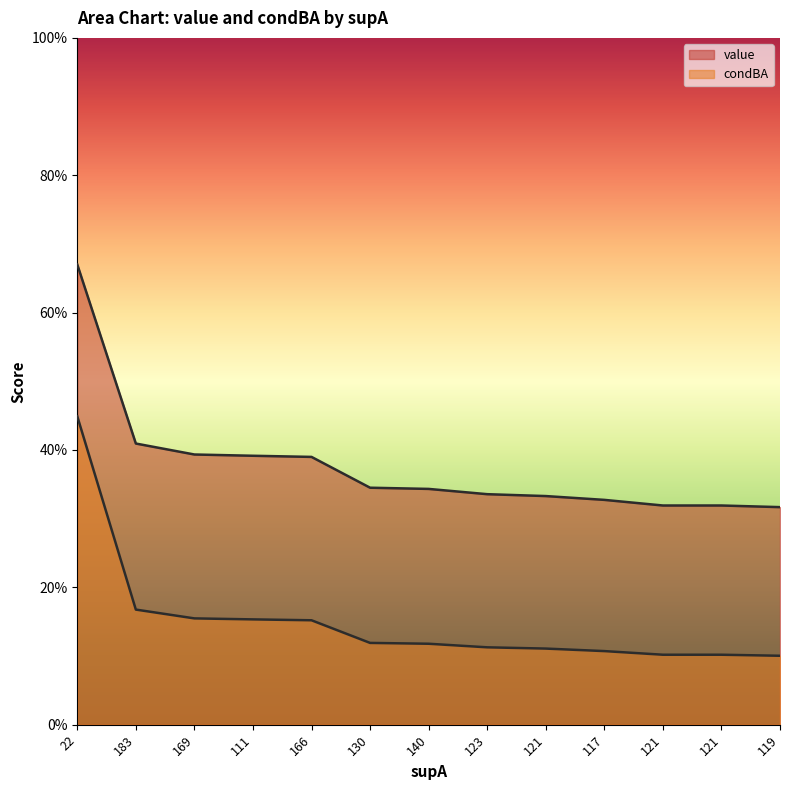

What is the greatest value displayed?

0.7